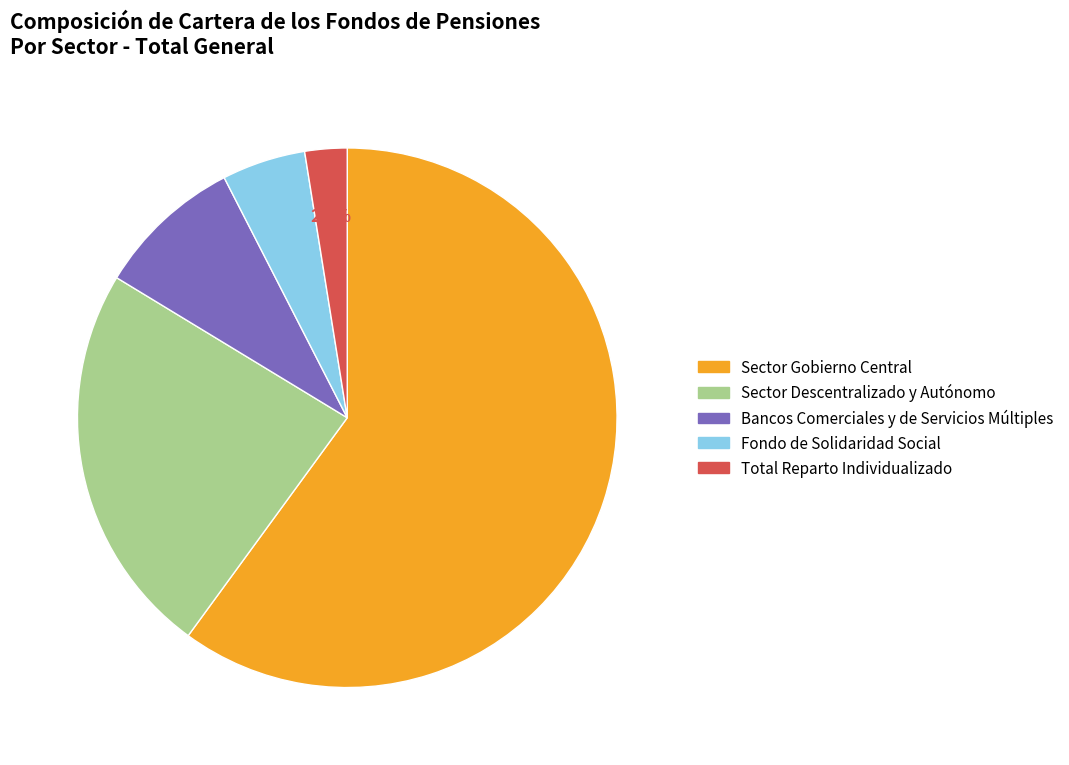

What is the ratio of the value at Sector Gobierno Central to the value at Fondo de Solidaridad Social?

12.0